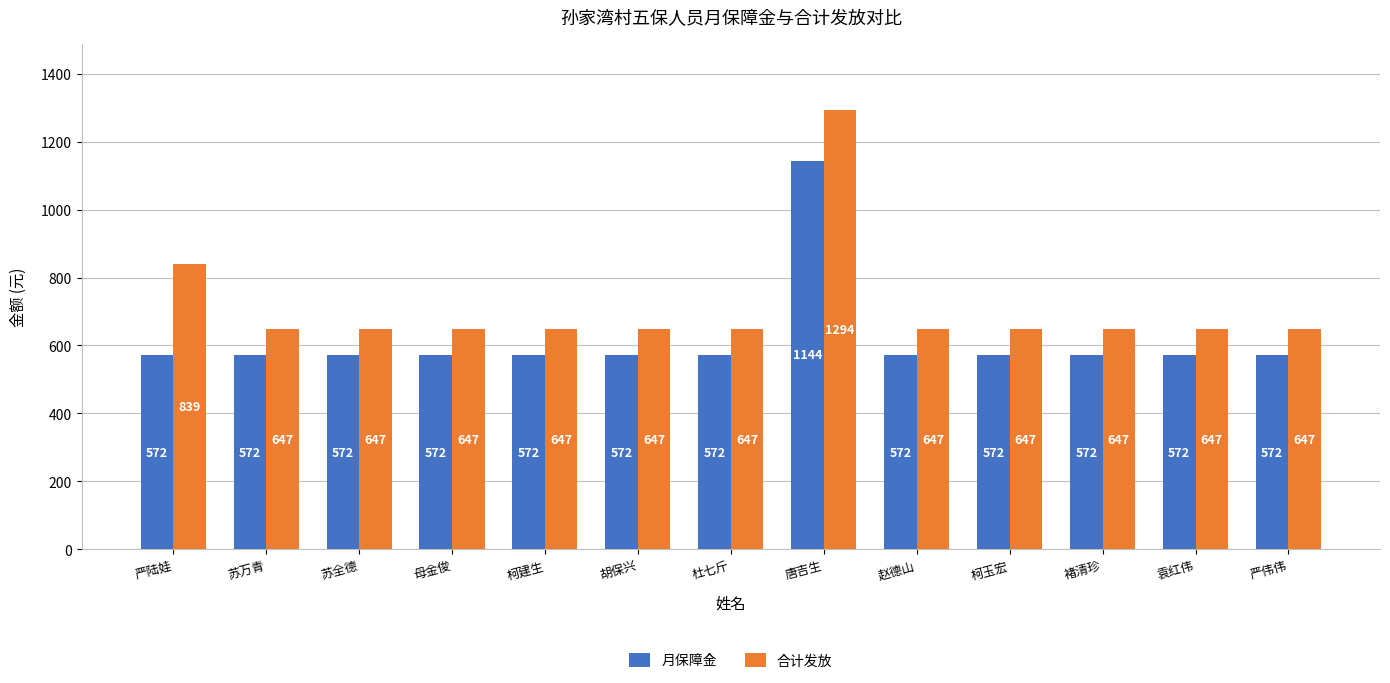

How many groups of bars are there?

13